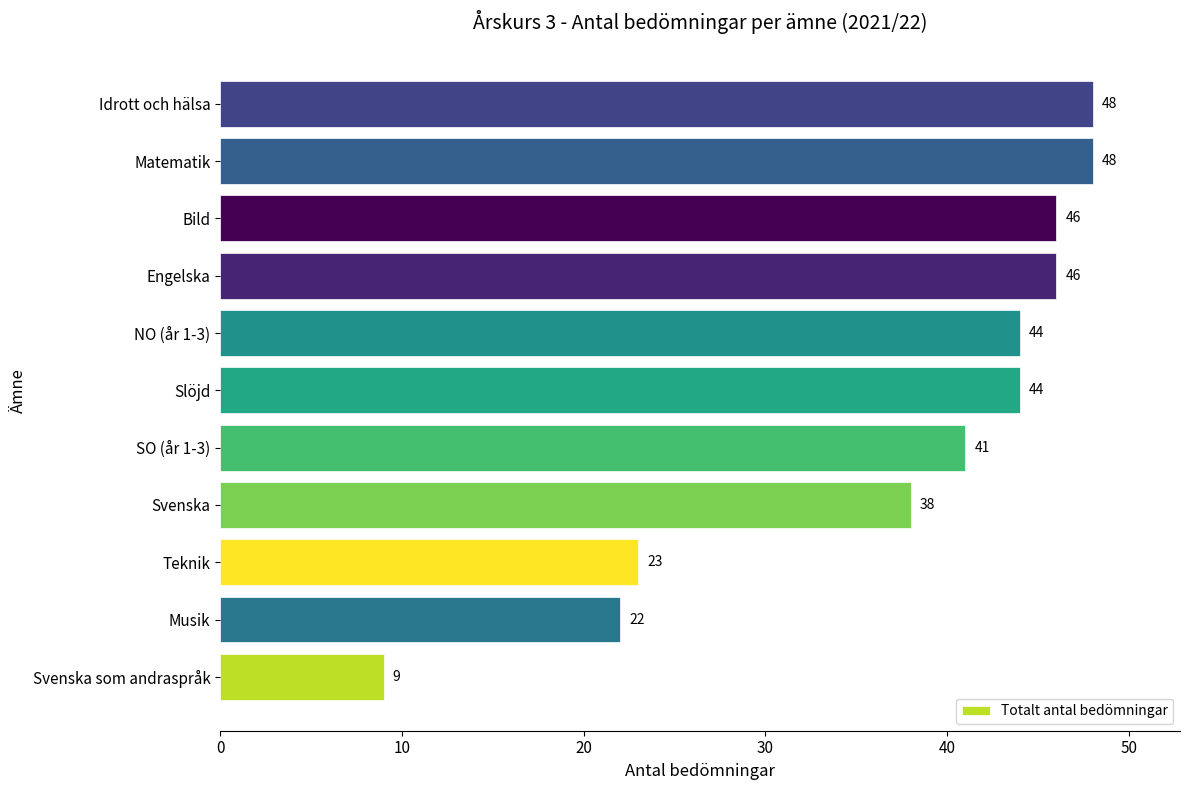

How many series are shown in this chart?

1